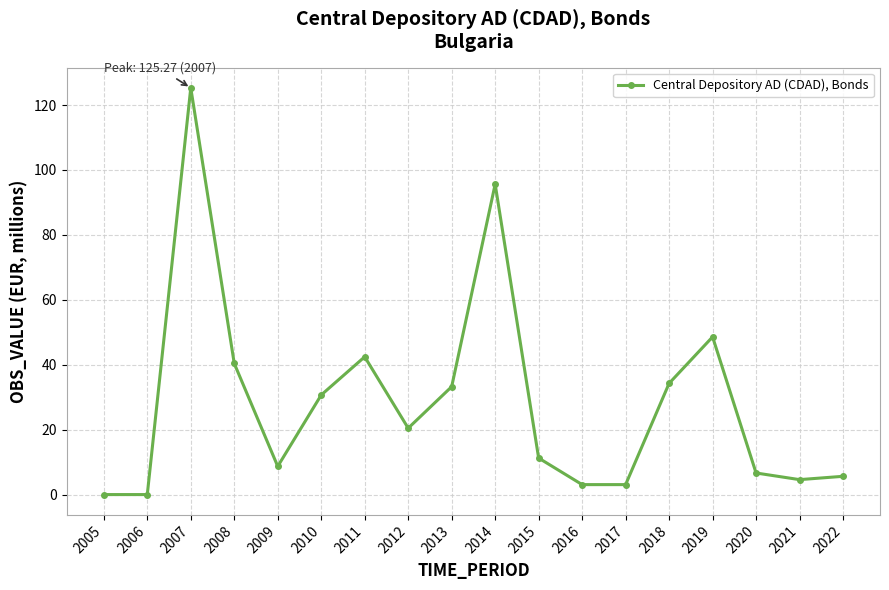

What is the difference between the values at 2011 and 2020?

35.8